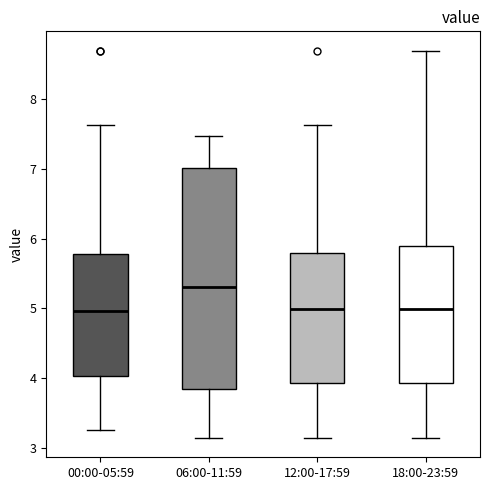

Reading left to right, read every box against the y-axis: the position of its median line, the range the box covers, and the ends of its whiskers. The values are not printed on the chart, so give them approximately, as read against the axis.

00:00-05:59: median 5.0, box 4.0 to 5.8, whiskers 3.3 to 7.6
06:00-11:59: median 5.3, box 3.8 to 7.0, whiskers 3.1 to 7.5
12:00-17:59: median 5.0, box 3.9 to 5.8, whiskers 3.1 to 7.6
18:00-23:59: median 5.0, box 3.9 to 5.9, whiskers 3.1 to 8.7